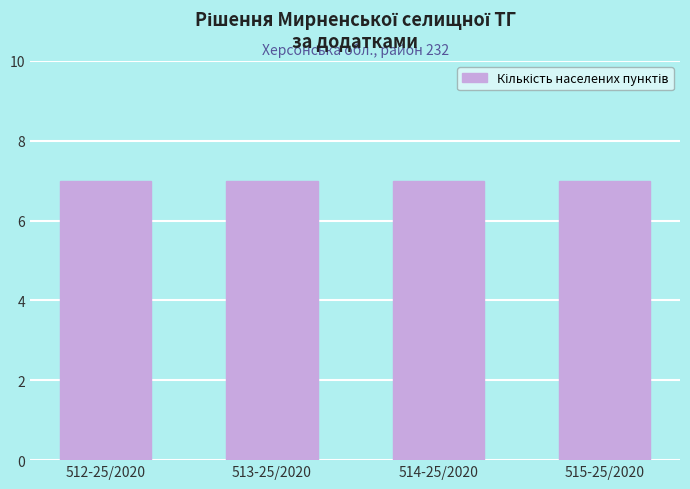

What is the label of the 3rd bar from the left?

514-25/2020